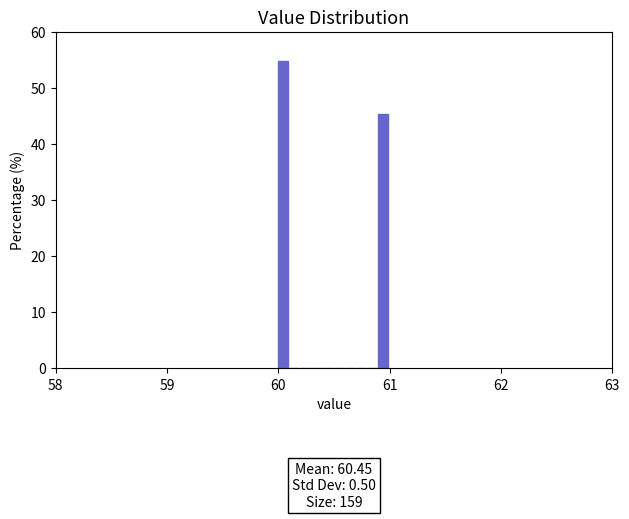

Around what value on the x-axis is the tallest bar? Give the approximate position of its centre, as read against the axis.

60.0